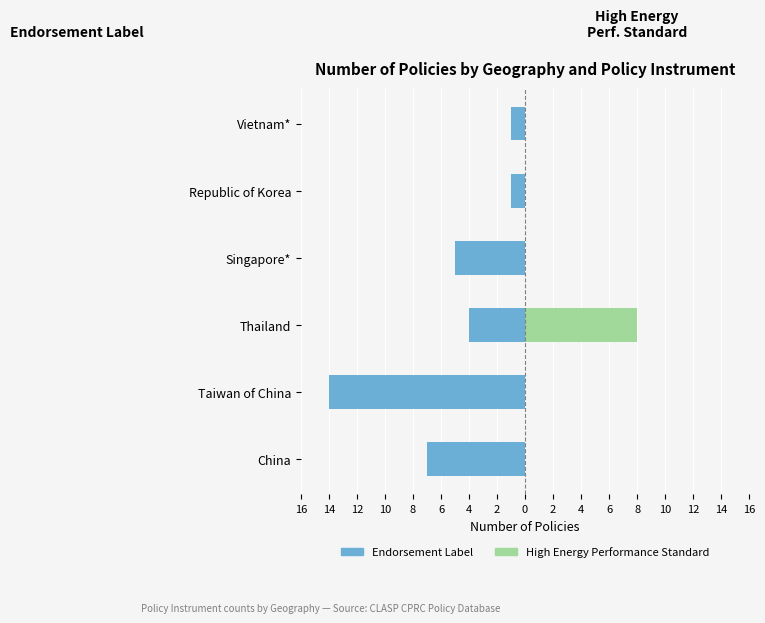

Reading left to right, transcribe all the data shown in this chart.

Endorsement Label: -7	-14	-4	-5	-1	-1
High Energy Performance Standard: 0	0	8	0	0	0